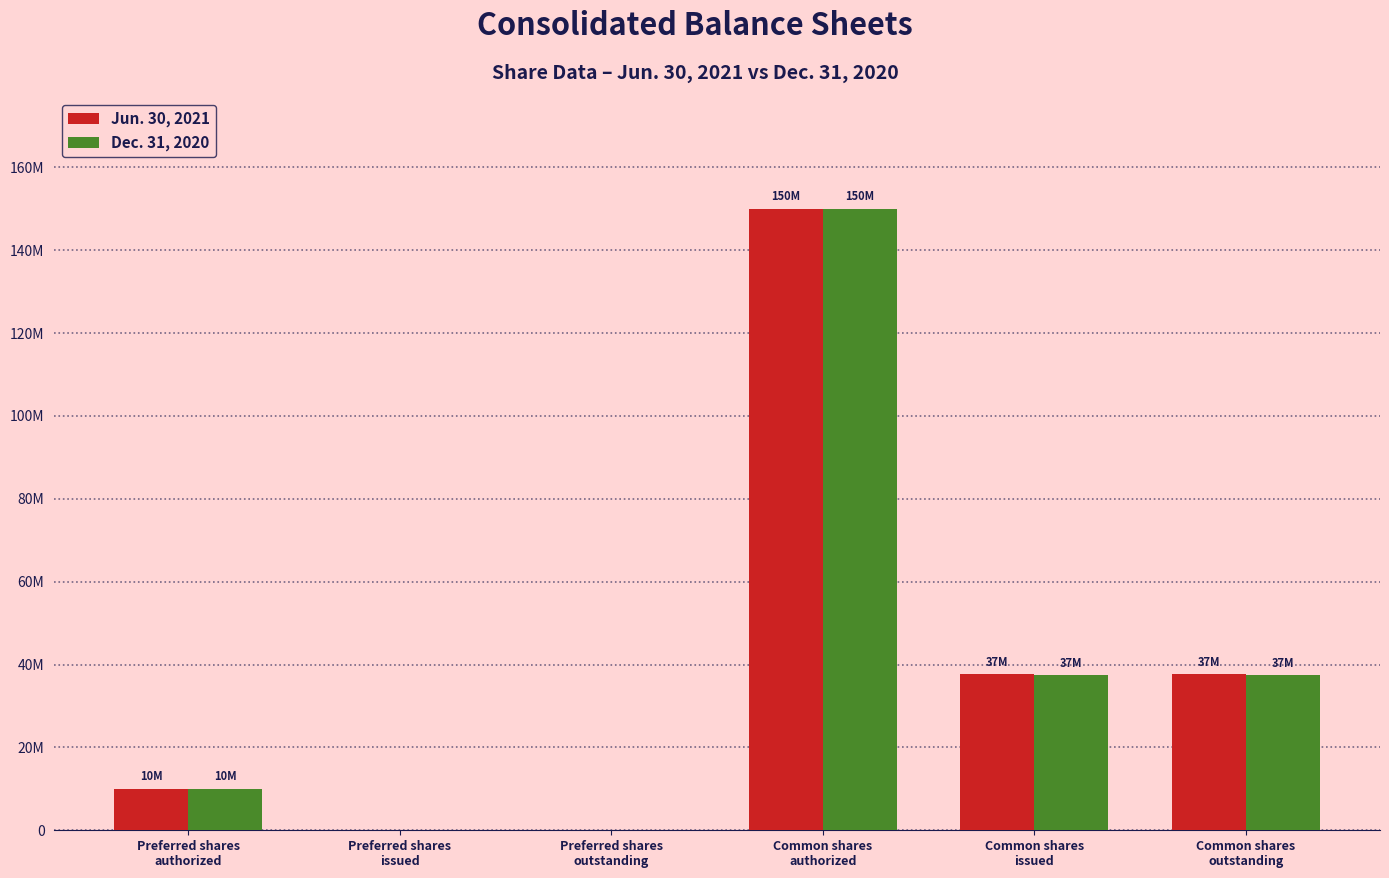

At which category does the chart reach its peak across all series?

Common shares
authorized